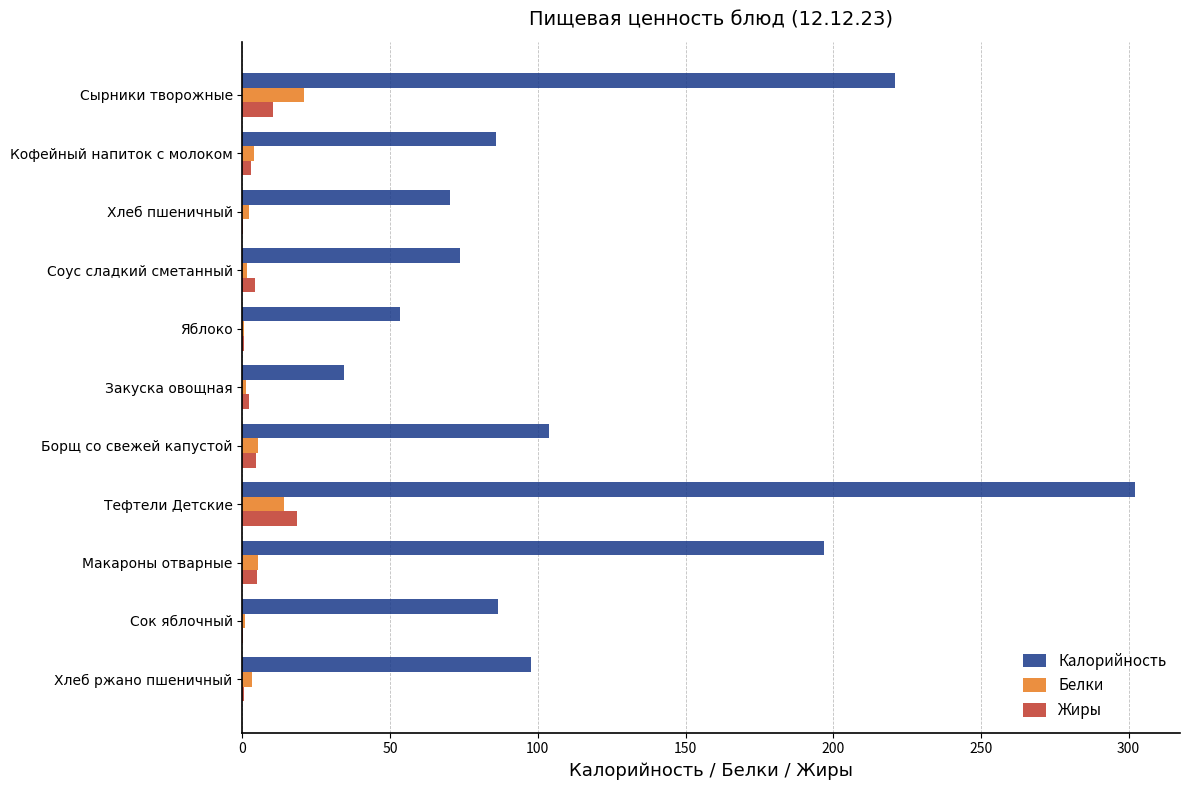

What is the sum of all Белки values?

58.9